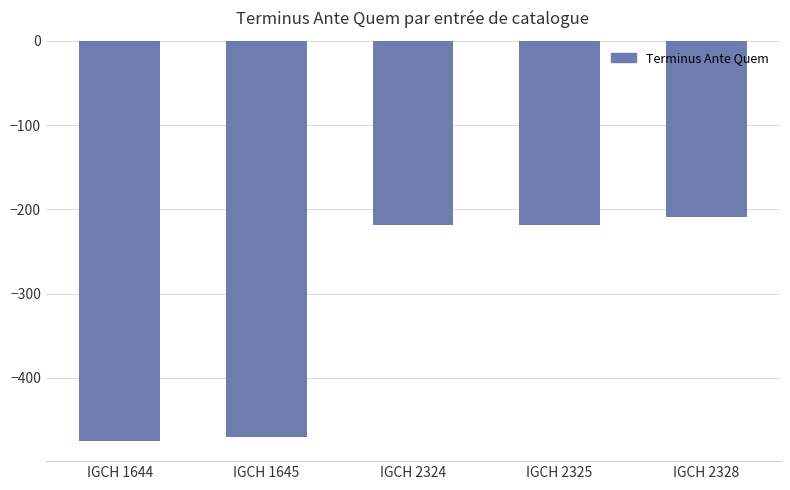

What is the difference between the second highest and minimum values?

257